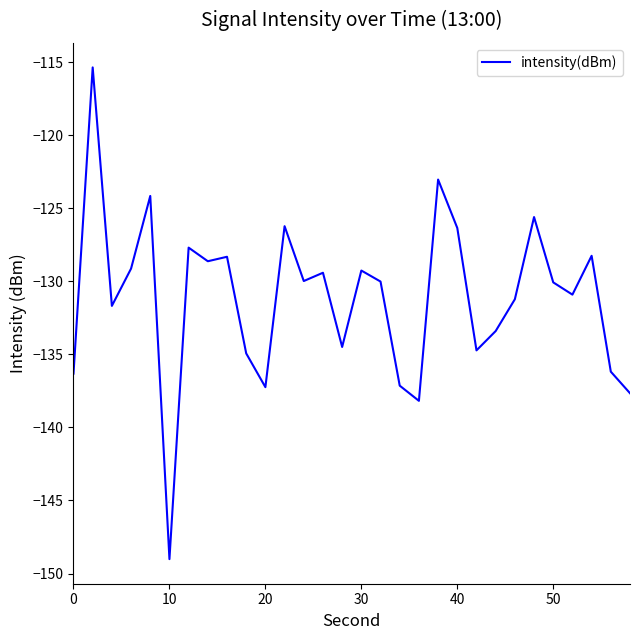

What is the maximum value shown in the chart?

-115.4